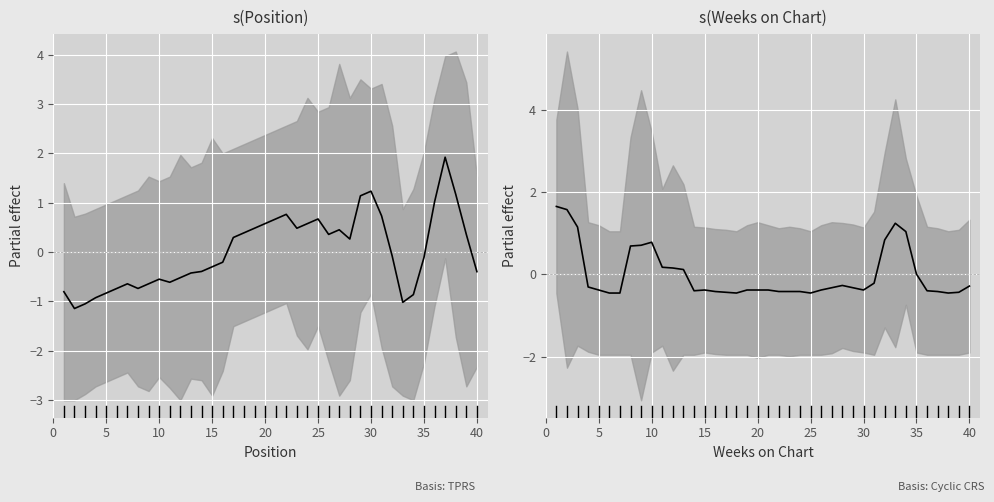

Reading left to right, what are all the values shown in this chart?

Peak Position: -0.8	-1.1	-1.1	-0.9	-0.8	-0.7	-0.6	-0.7	-0.6	-0.6	-0.6	-0.5	-0.4	-0.4	-0.3	-0.2	0.3	0.4	0.5	0.6	0.7	0.8	0.5	0.6	0.7	0.4	0.5	0.3	1.1	1.2	0.7	-0.1	-1.0	-0.9	-0.1	1.0	1.9	1.2	0.4	-0.4
Weeks on Chart: 1.7	1.6	1.2	-0.3	-0.4	-0.5	-0.5	0.7	0.7	0.8	0.2	0.2	0.1	-0.4	-0.4	-0.4	-0.4	-0.5	-0.4	-0.4	-0.4	-0.4	-0.4	-0.4	-0.5	-0.4	-0.3	-0.3	-0.3	-0.4	-0.2	0.8	1.2	1.0	0.0	-0.4	-0.4	-0.5	-0.4	-0.3